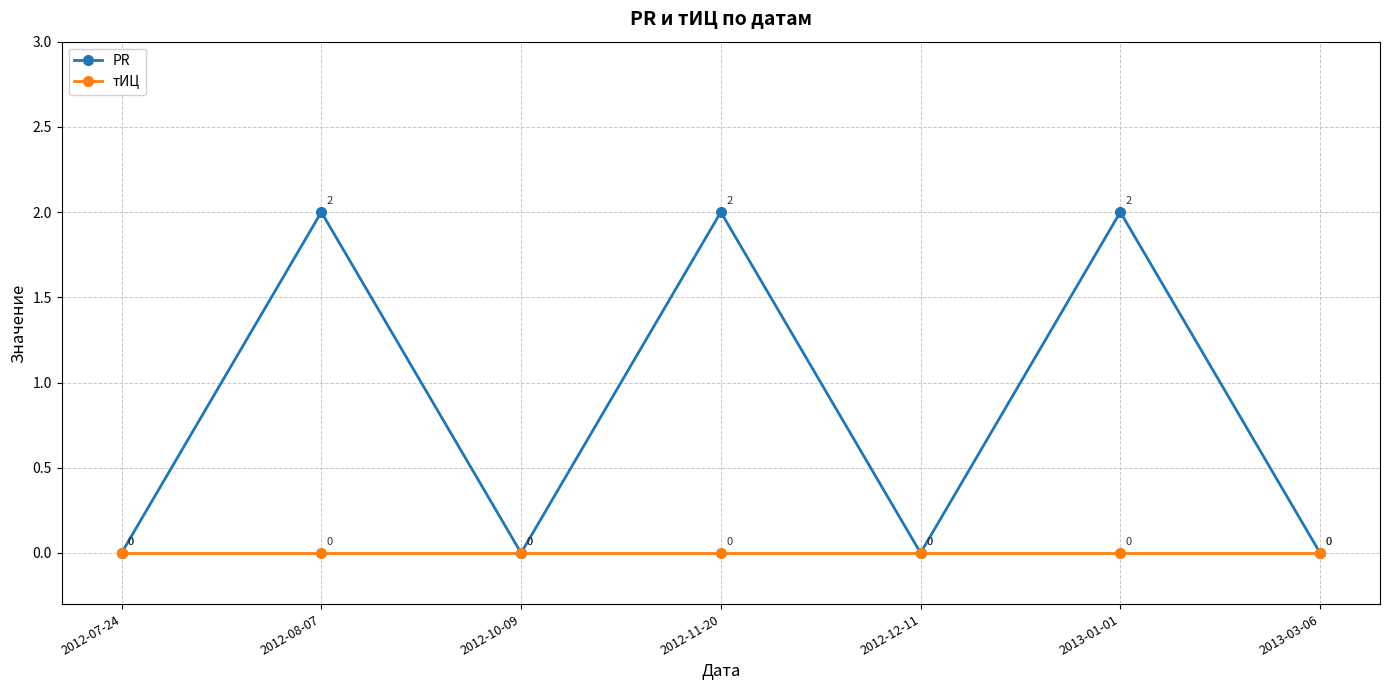

How many data points in PR are above 0?

3